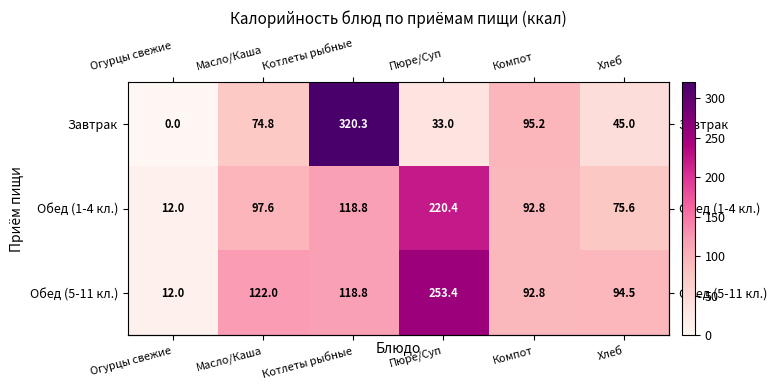

How many distinct data groups are displayed?

3